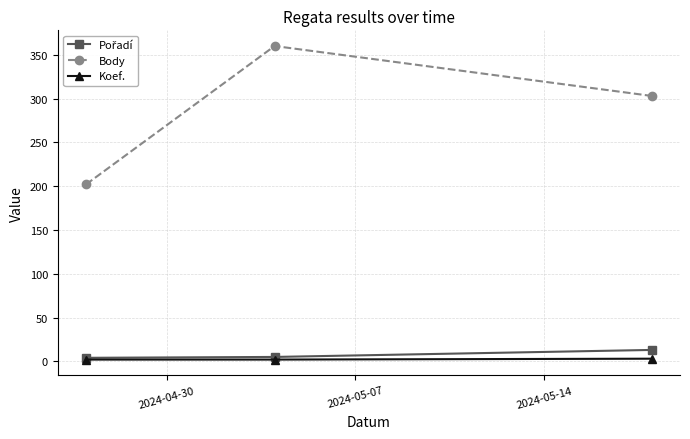

What is the value of the Body point at the 1st from the left?

202